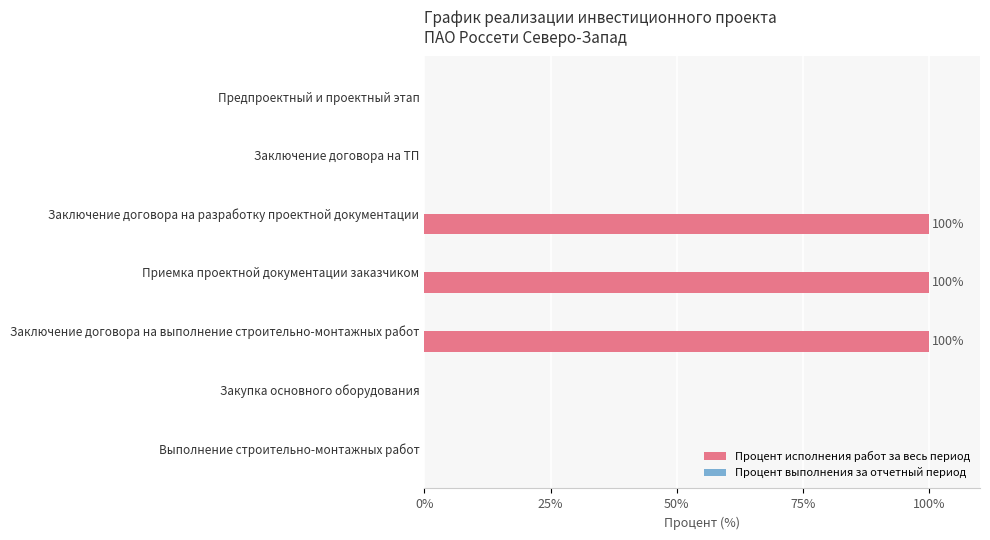

Reading top to bottom, what are all the values shown in this chart?

Предпроектный и проектный этап=0	Заключение договора на ТП=0	Заключение договора на разработку проектной документации=100	Приемка проектной документации заказчиком=100	Заключение договора на выполнение строительно-монтажных работ=100	Закупка основного оборудования=0	Выполнение строительно-монтажных работ=0